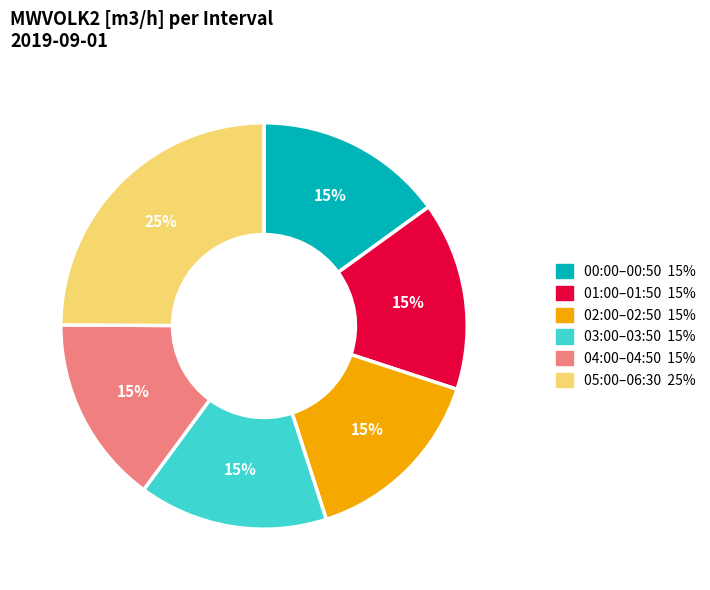

To the nearest percent, what is the difference between the largest and smallest slice percentages?

10%